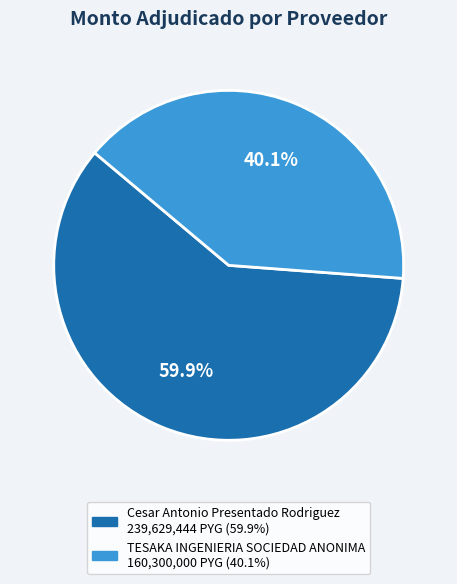

Which category has the biggest portion of the pie?

Cesar Antonio Presentado Rodriguez